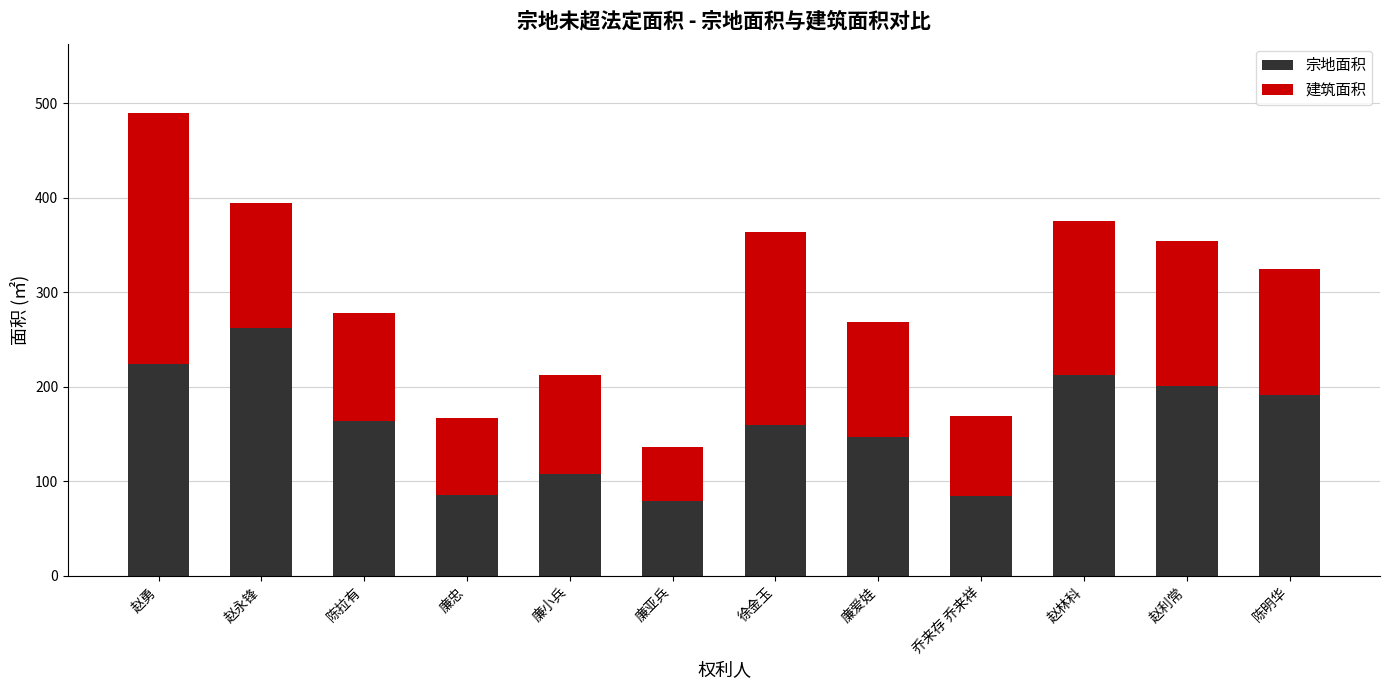

Count the number of categories in the chart.

12